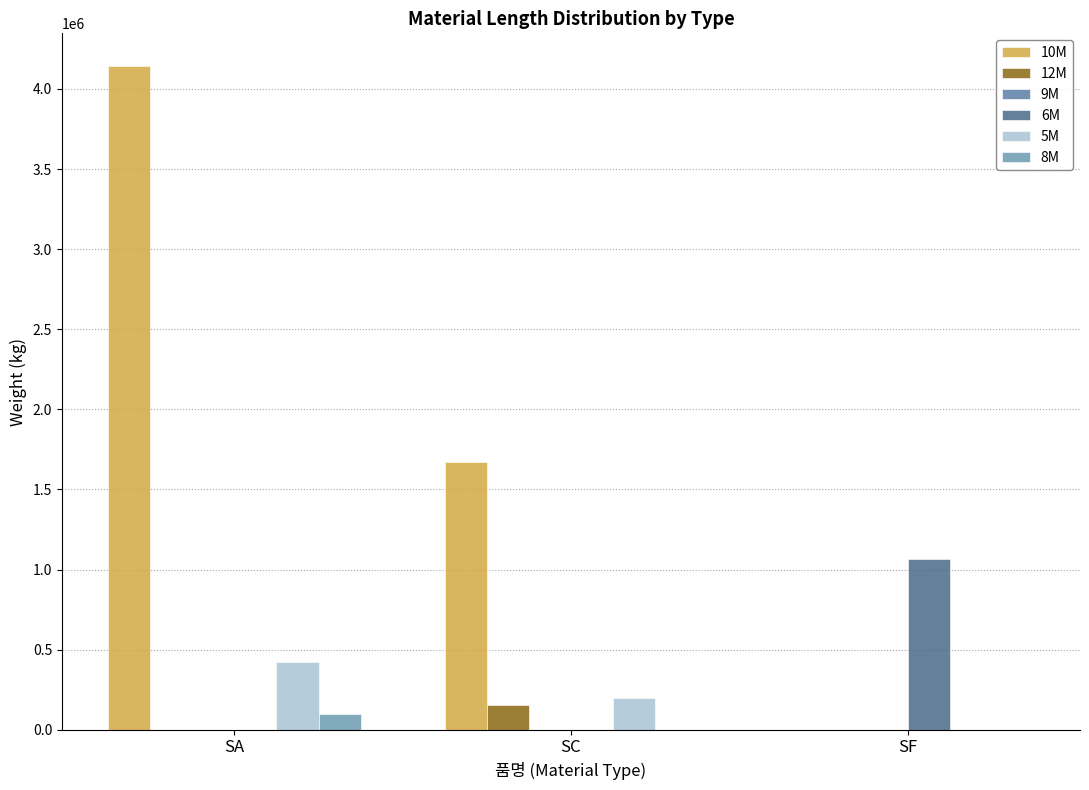

At which category does the chart reach its peak across all series?

SA